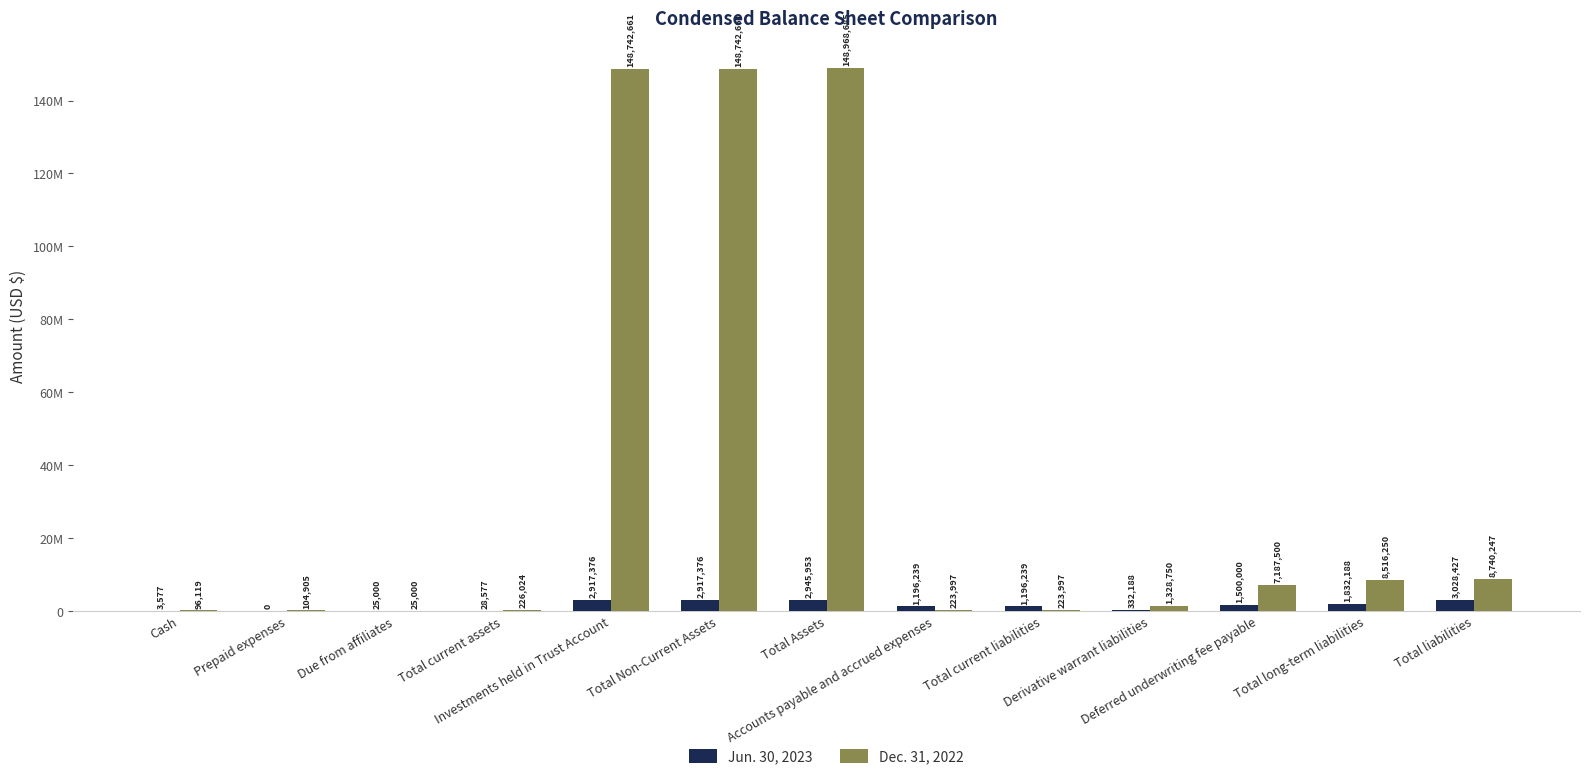

At which label does Jun. 30, 2023 reach its peak?

Total liabilities